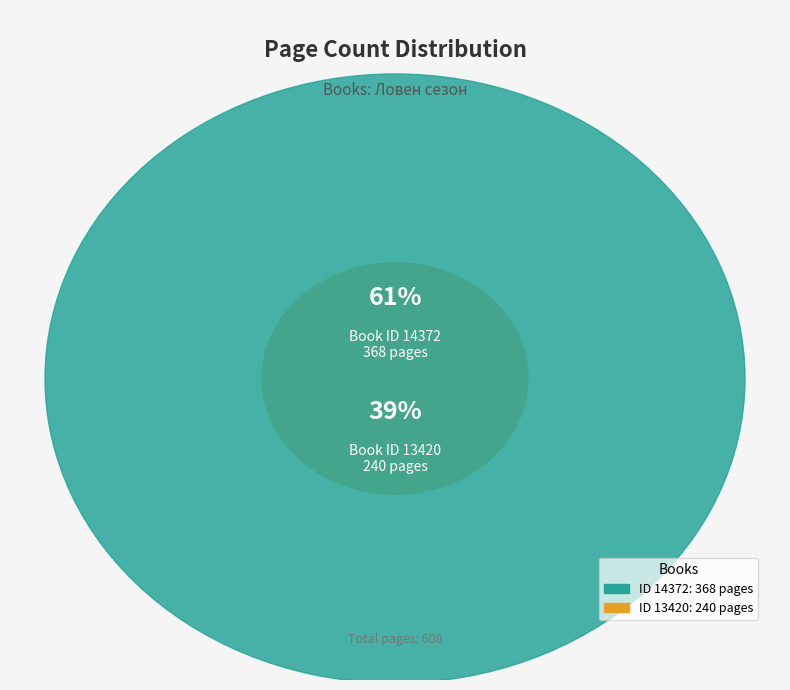

Is there a majority slice in this chart?

Yes